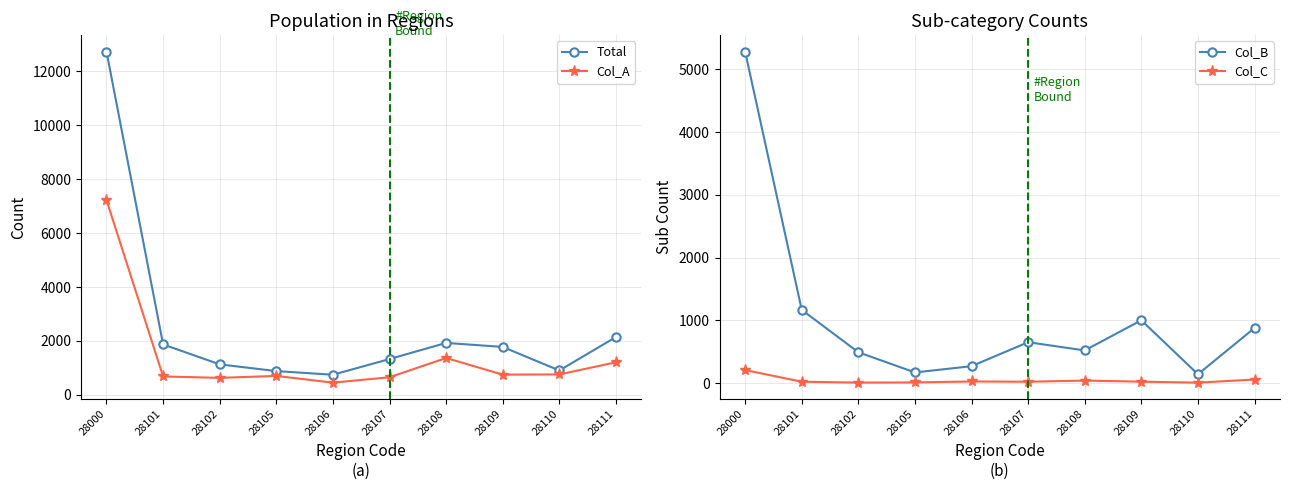

What is the value of the Col_A point at the 4th from the left?

705